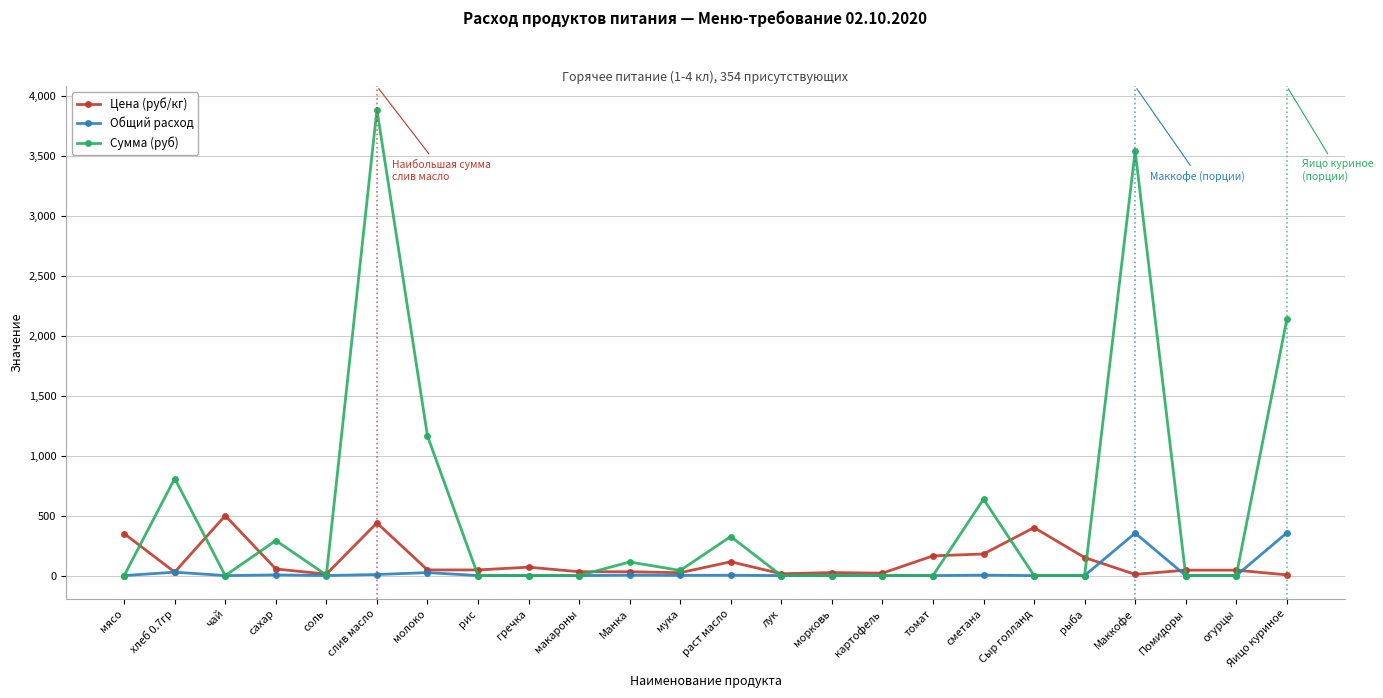

What is the label of the 12th point from the left?

мука